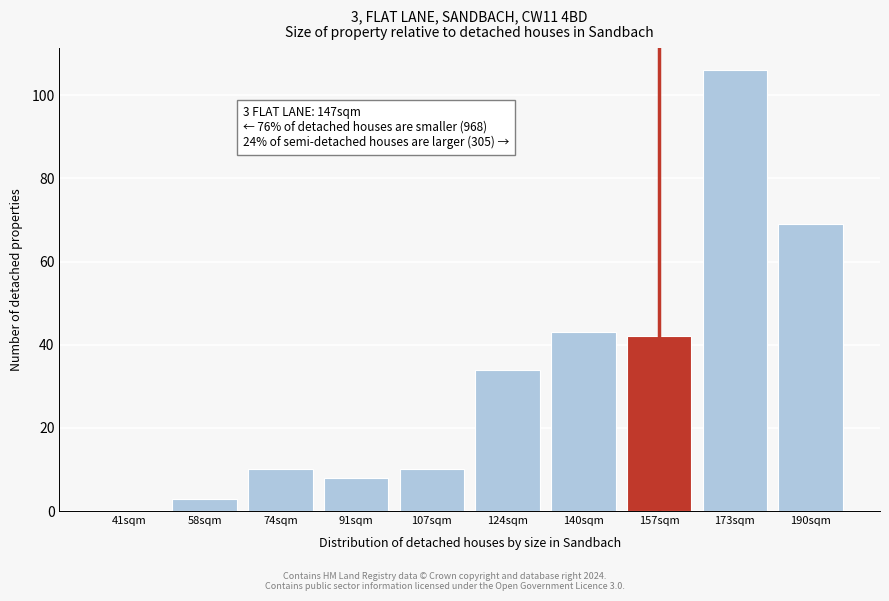

Reading left to right, transcribe all the data shown in this chart.

41sqm=0	58sqm=3	74sqm=10	91sqm=8	107sqm=10	124sqm=34	140sqm=43	157sqm=42	173sqm=106	190sqm=69